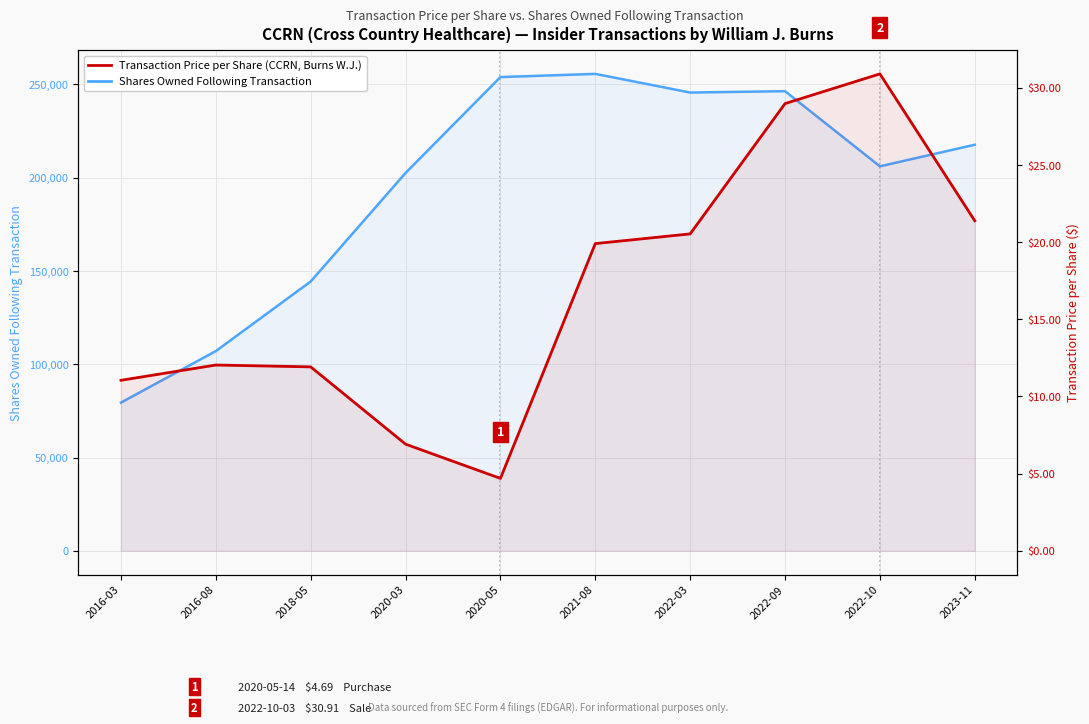

How many data points in Transaction Price per Share are above 19?

5